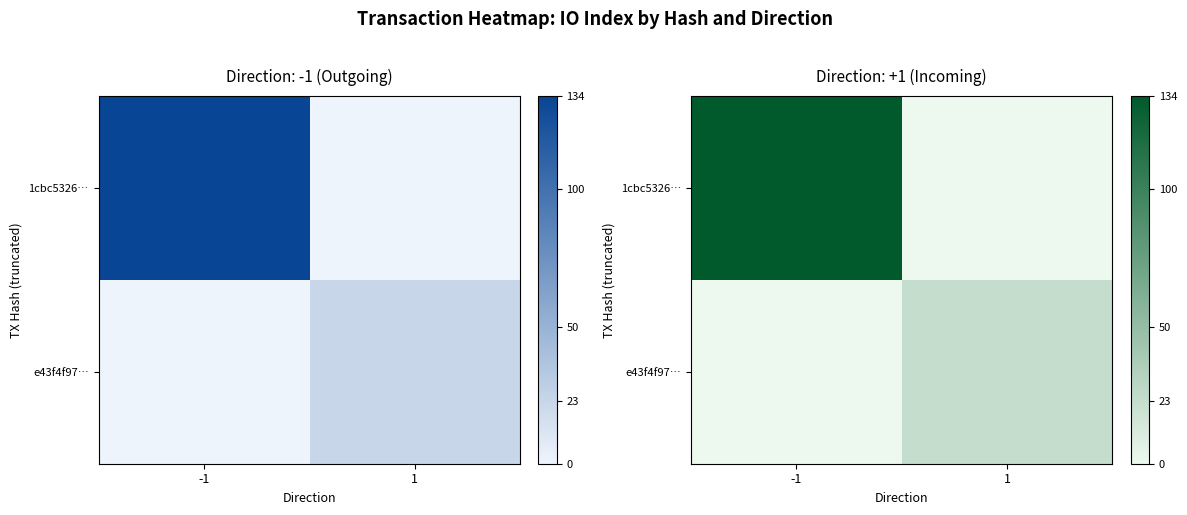

Which series has the largest total across all categories?

1cbc5326…